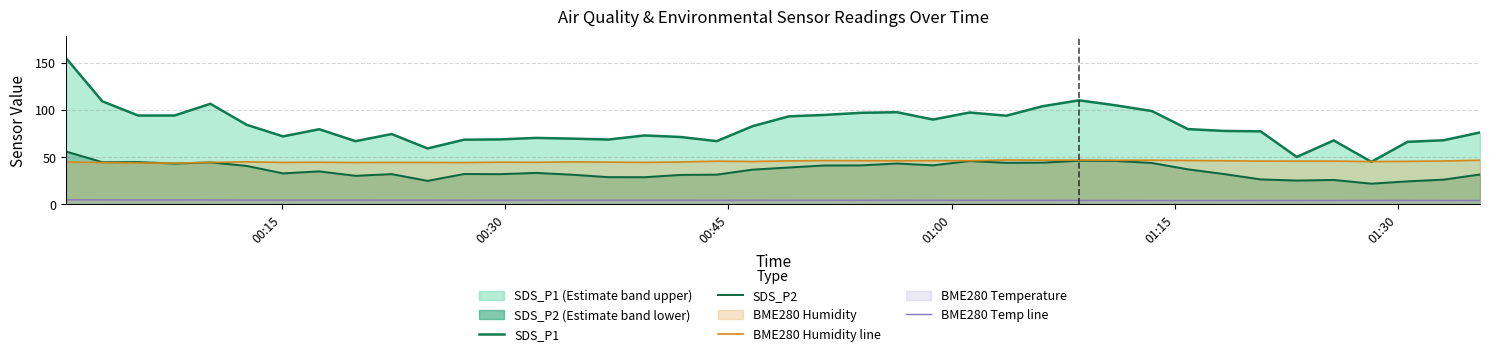

What is the minimum value for BME280 Humidity line?

43.3